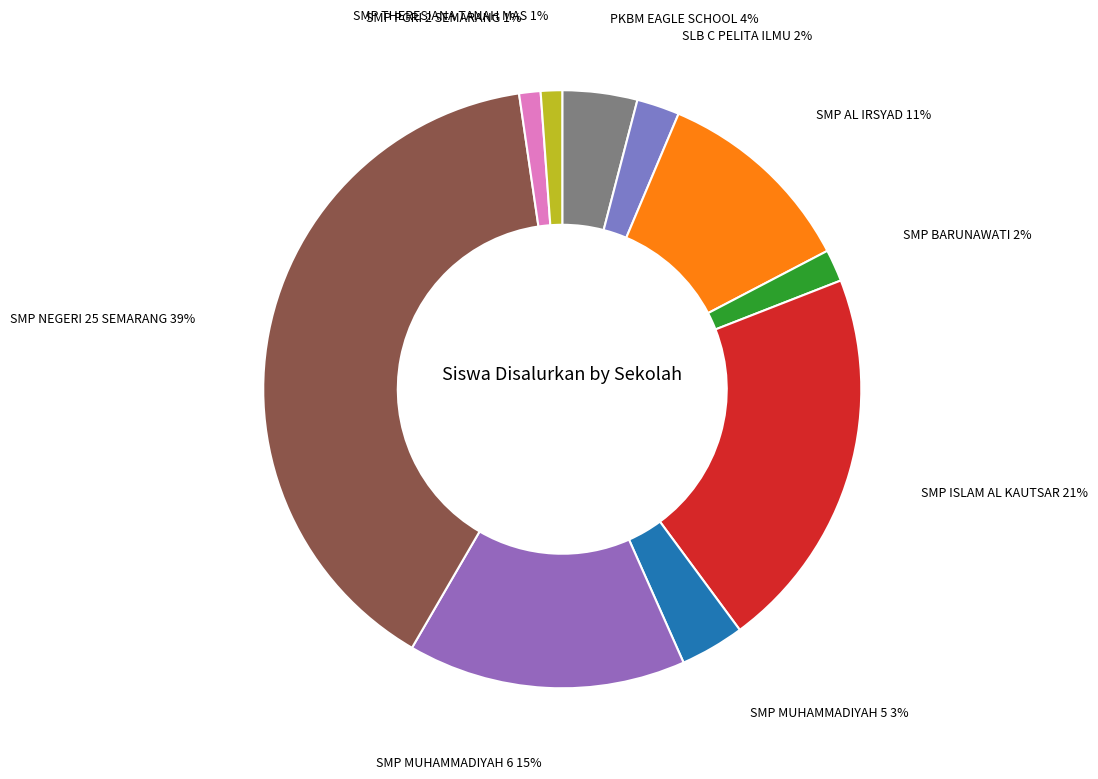

Is there a majority slice in this chart?

No